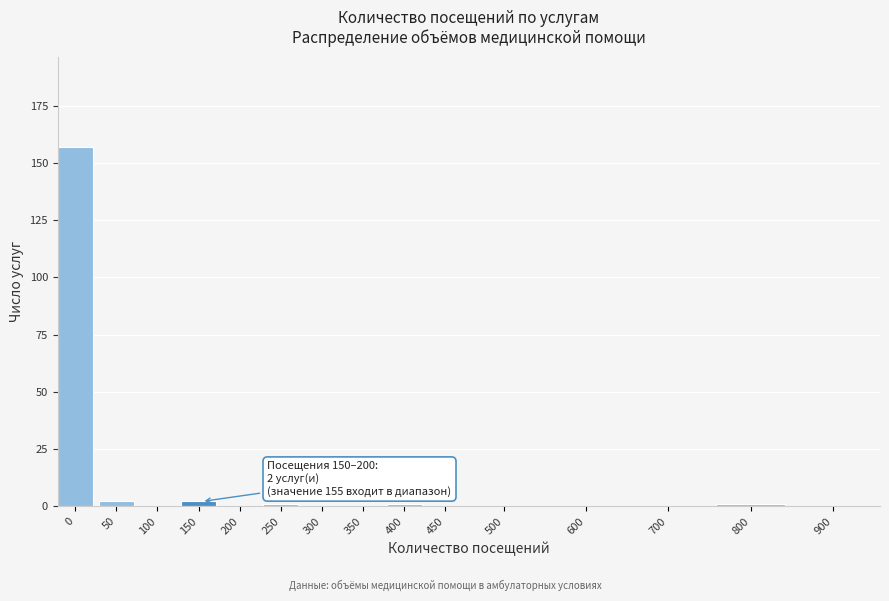

Reading left to right, what are all the values shown in this chart?

0=157	50=2	100=0	150=2	200=0	250=1	300=0	350=0	400=1	450=0	500=0	600=0	700=0	800=1	900=0